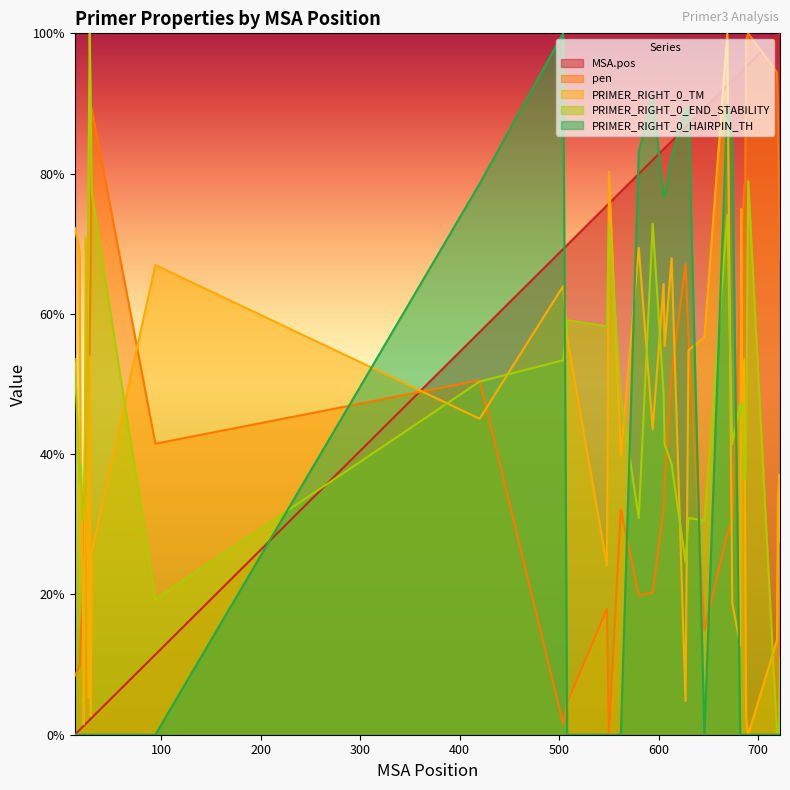

How many data points in pen are above 46?

21